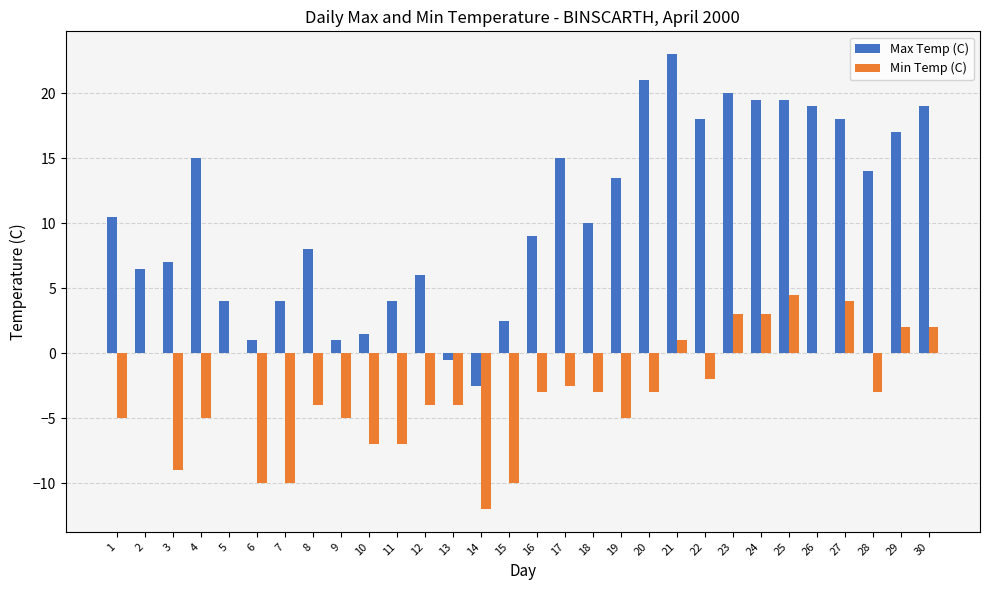

What is the average value of the Max Temp (C) series?

10.8